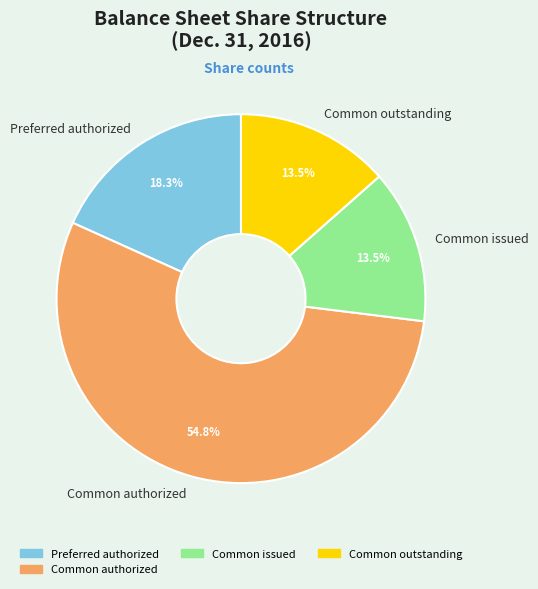

To the nearest percent, what is the average slice percentage?

25%